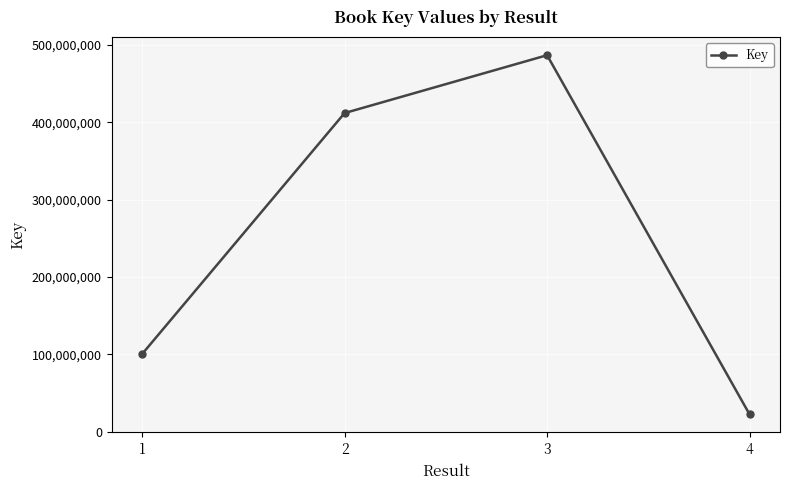

What is the value of the 2nd point from the left?

412107889